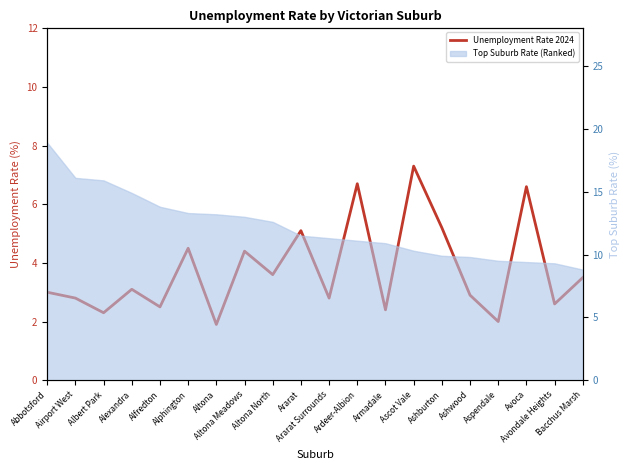

Which has a higher value, Avoca or Ashburton?

Avoca